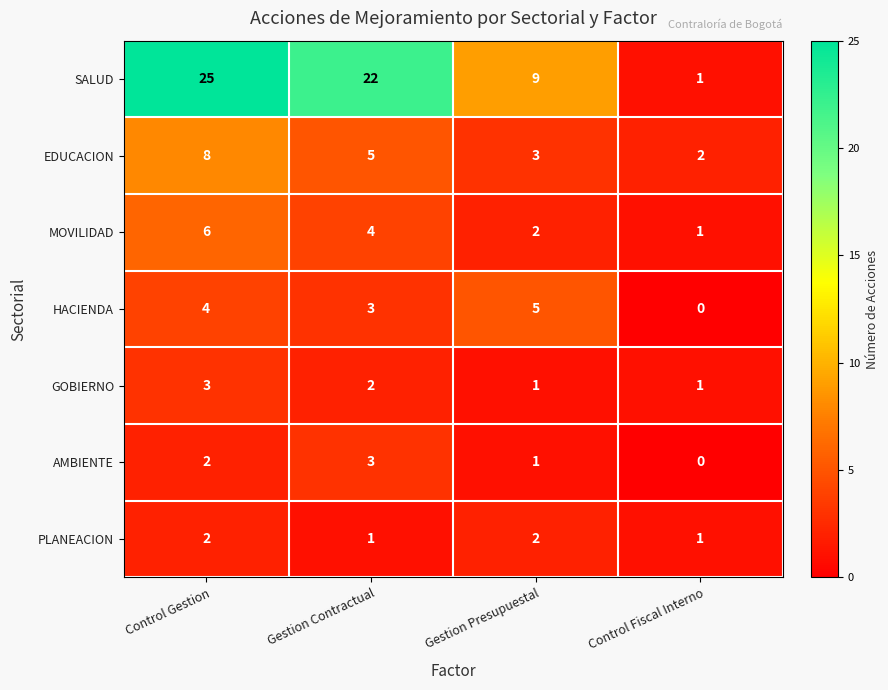

Which series has the widest spread of values?

SALUD